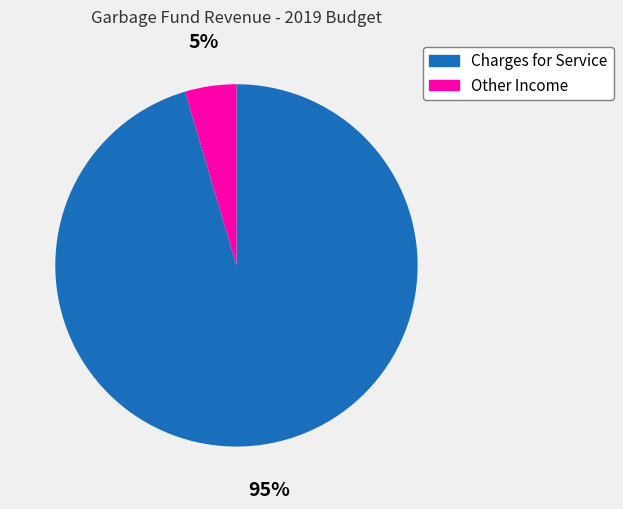

Which category has the biggest portion of the pie?

Charges for Service